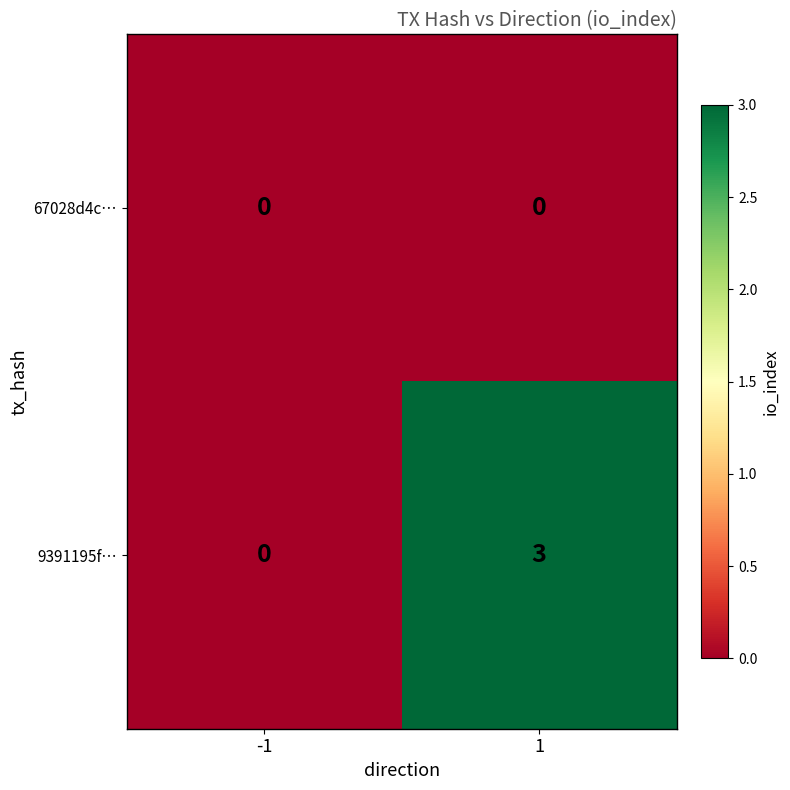

The 9391195f… series shows 2 at -1. True or false?

False